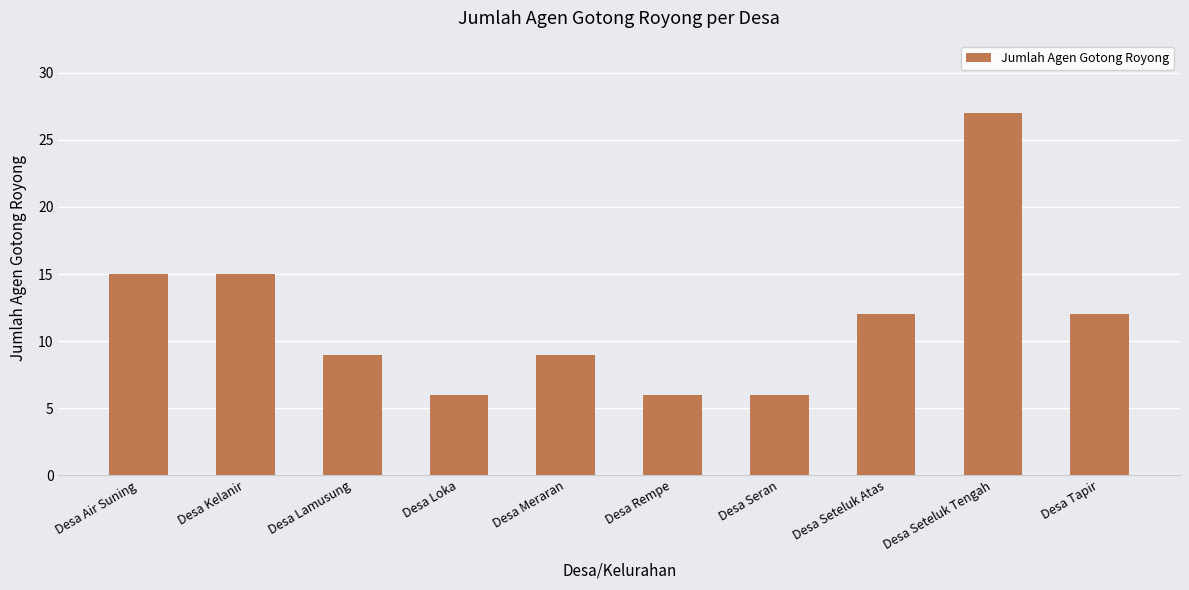

What is the sum of all values?

117